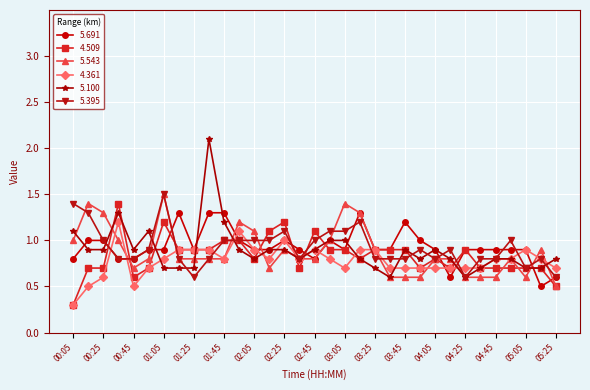

Reading left to right, list all the values displayed in this chart.

5.691: 0.8	1.0	1.0	0.8	0.8	0.9	0.9	1.3	0.9	1.3	1.3	1.0	0.9	0.9	1.0	0.9	0.8	1.0	0.9	1.3	0.9	0.9	1.2	1.0	0.9	0.6	0.9	0.9	0.9	0.9	0.9	0.5	0.6
4.509: 0.3	0.7	0.7	1.4	0.6	0.7	1.2	0.9	0.9	0.9	1.0	1.0	0.8	1.1	1.2	0.7	1.1	0.9	0.9	0.8	0.9	0.9	0.9	0.7	0.8	0.7	0.9	0.7	0.7	0.7	0.7	0.7	0.5
5.543: 1.0	1.4	1.3	1.0	0.7	0.8	1.5	0.8	0.8	0.8	0.8	1.2	1.1	0.7	0.9	0.8	0.8	1.0	1.4	1.3	0.9	0.6	0.6	0.6	0.8	0.8	0.6	0.6	0.6	0.8	0.6	0.9	0.5
4.361: 0.3	0.5	0.6	1.2	0.5	0.7	0.8	0.9	0.9	0.9	0.8	1.1	0.9	0.8	1.0	0.8	0.9	0.8	0.7	0.9	0.9	0.7	0.7	0.7	0.7	0.7	0.7	0.7	0.8	0.8	0.9	0.8	0.7
5.100: 1.1	0.9	0.9	1.3	0.9	1.1	0.7	0.7	0.7	2.1	1.2	0.9	0.8	0.9	0.9	0.8	0.9	1.0	1.0	0.8	0.7	0.6	0.9	0.8	0.9	0.8	0.6	0.7	0.8	0.8	0.7	0.7	0.8
5.395: 1.4	1.3	1.0	0.8	0.8	0.9	1.5	0.8	0.6	0.8	1.0	1.0	1.0	1.0	1.1	0.8	1.0	1.1	1.1	1.2	0.8	0.8	0.8	0.9	0.8	0.9	0.6	0.8	0.8	1.0	0.7	0.8	0.6